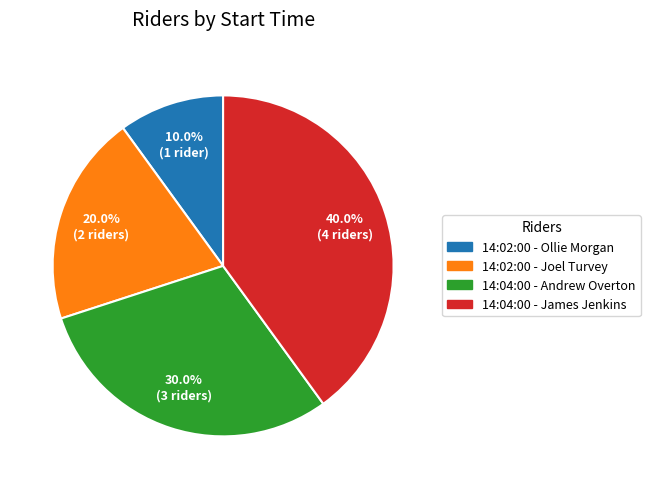

The 14:04:00 - Andrew Overton slice represents 30% of the pie. True or false?

True